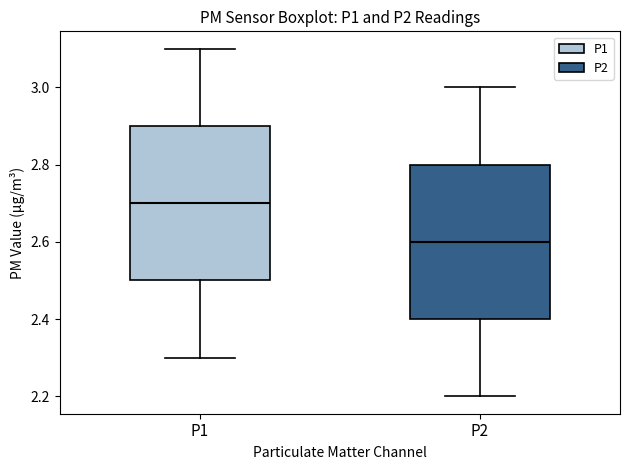

Reading left to right, read every box against the y-axis: the position of its median line, the range the box covers, and the ends of its whiskers. The values are not printed on the chart, so give them approximately, as read against the axis.

P1: median 2.7, box 2.5 to 2.9, whiskers 2.3 to 3.1
P2: median 2.6, box 2.4 to 2.8, whiskers 2.2 to 3.0